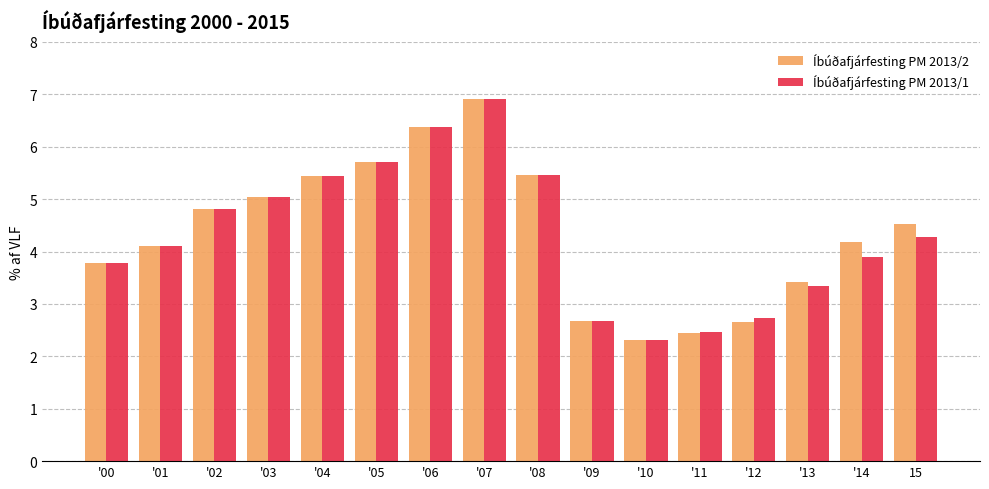

Between '02 and '14, which series saw the biggest shift?

Íbúðafjárfesting PM 2013/1